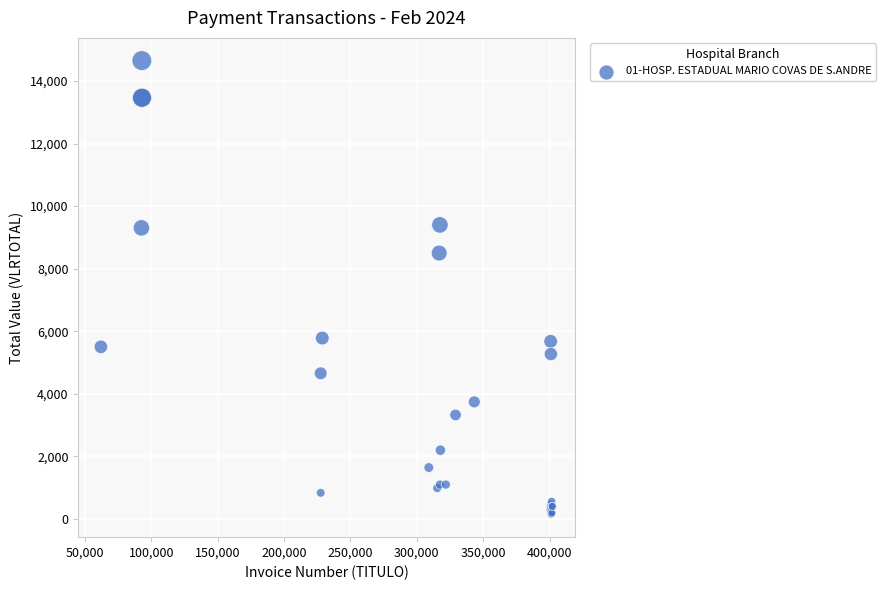

What Y value in the scatter plot is closest to 7398?

8500.0